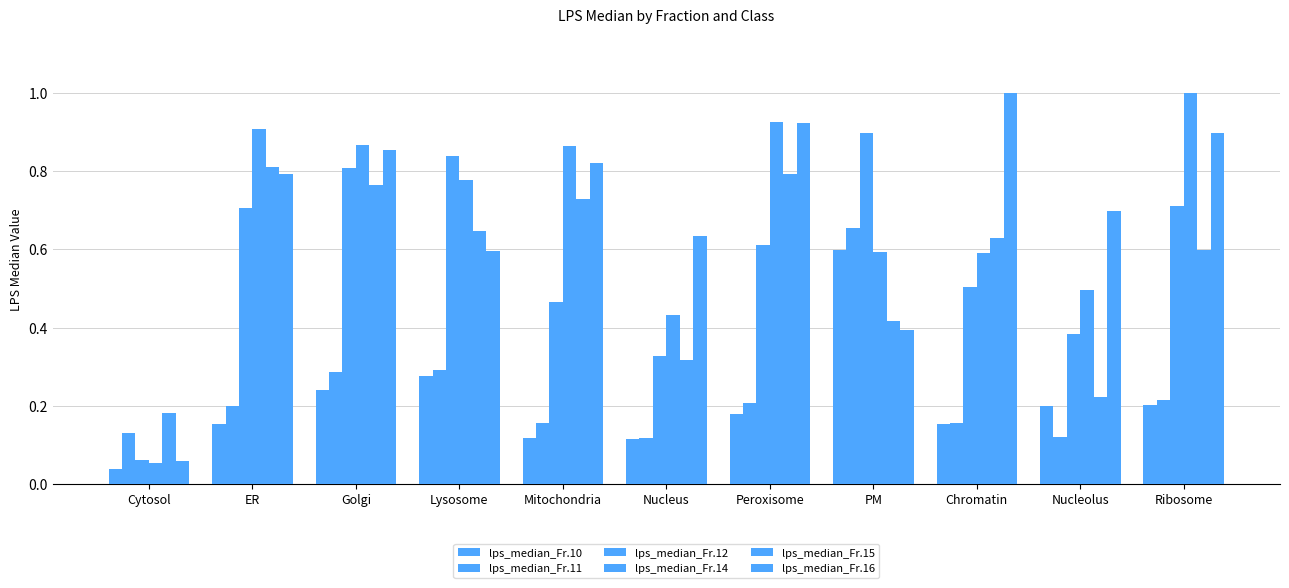

How many groups of bars are there?

11